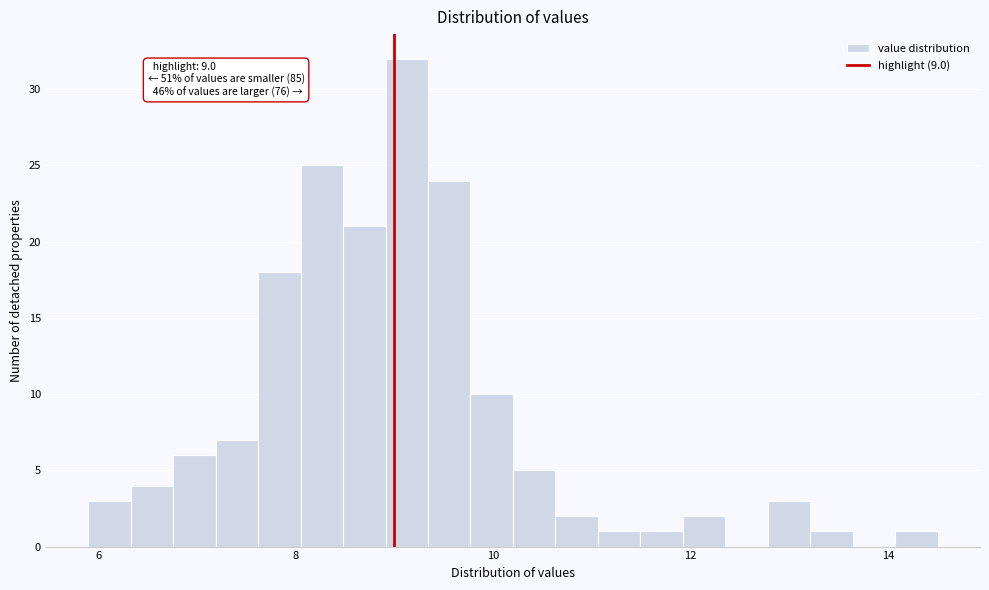

Read against the x-axis, roughly where is the centre of the tallest bar?

9.2